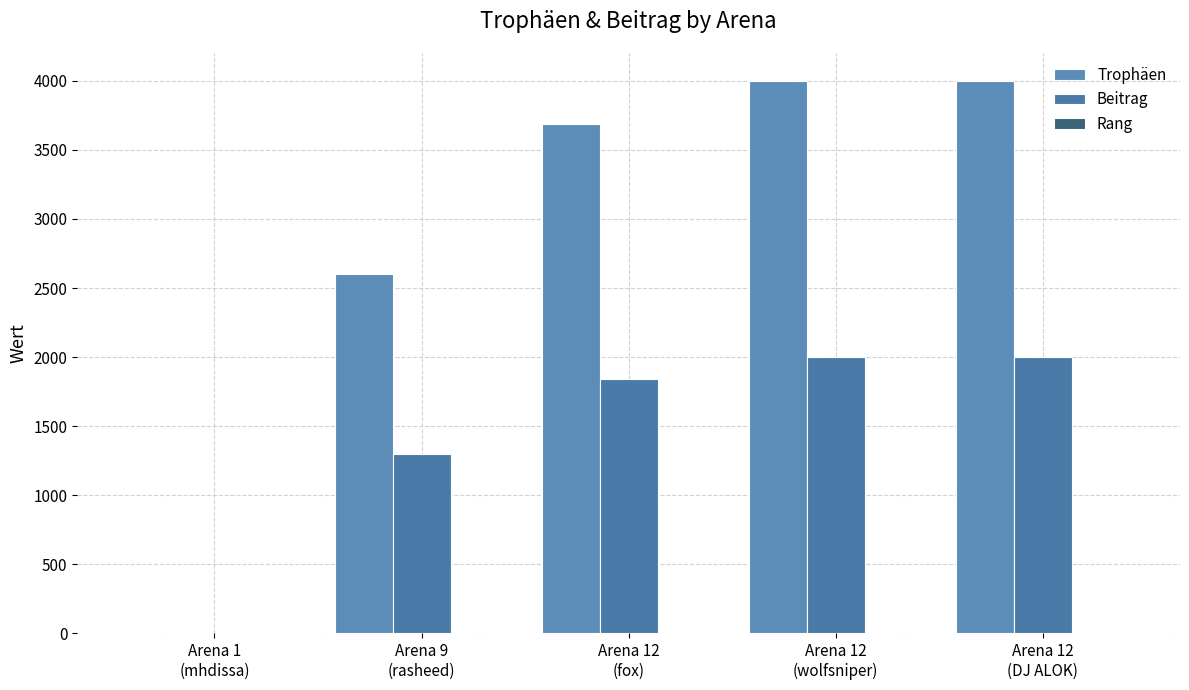

Rank the categories by Trophäen value from highest to lowest.

Arena 12
(wolfsniper), Arena 12
(DJ ALOK), Arena 12
(fox), Arena 9
(rasheed), Arena 1
(mhdissa)